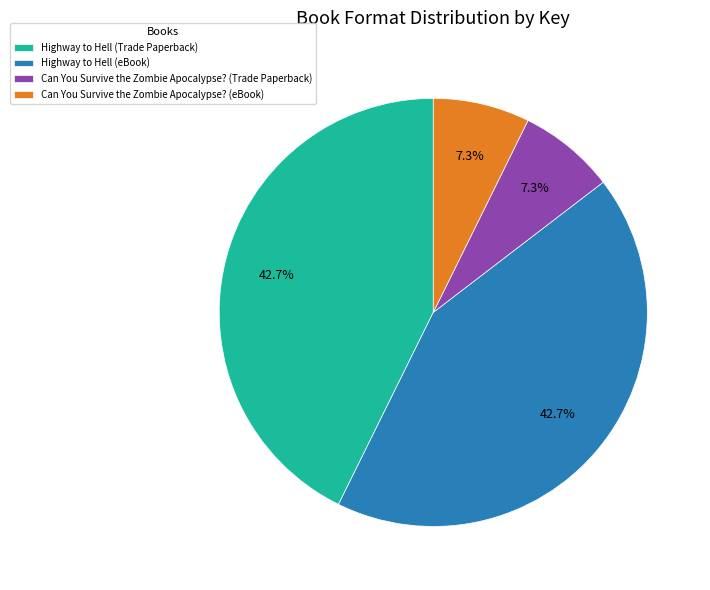

What percentage is the Highway to Hell (Trade Paperback) slice, to the nearest percent?

43%